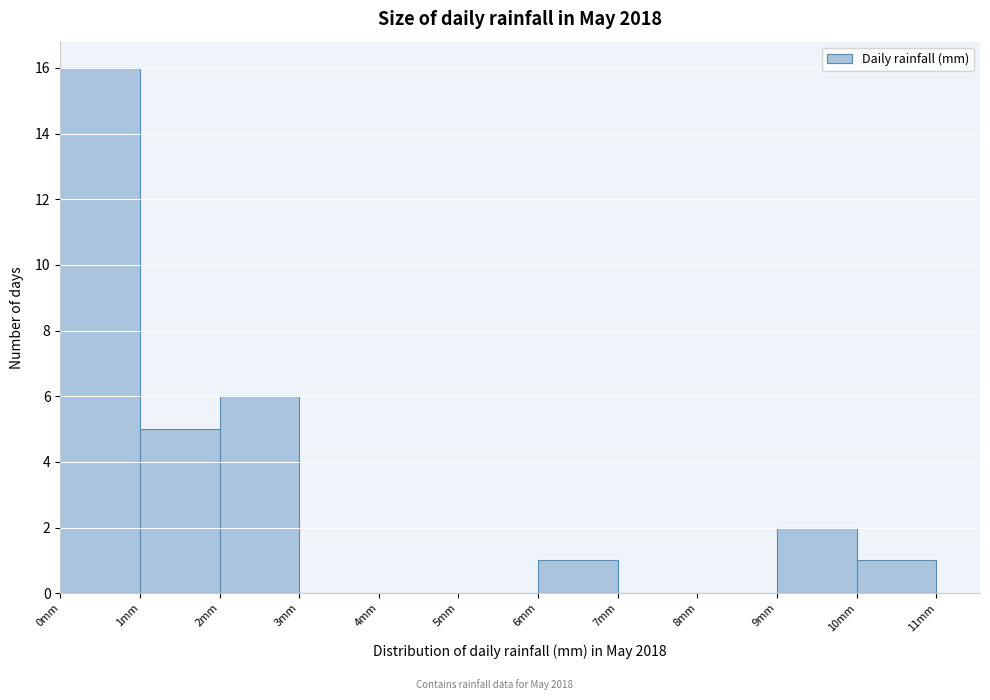

Over which range of the x-axis is the bar tallest?

0 to 1